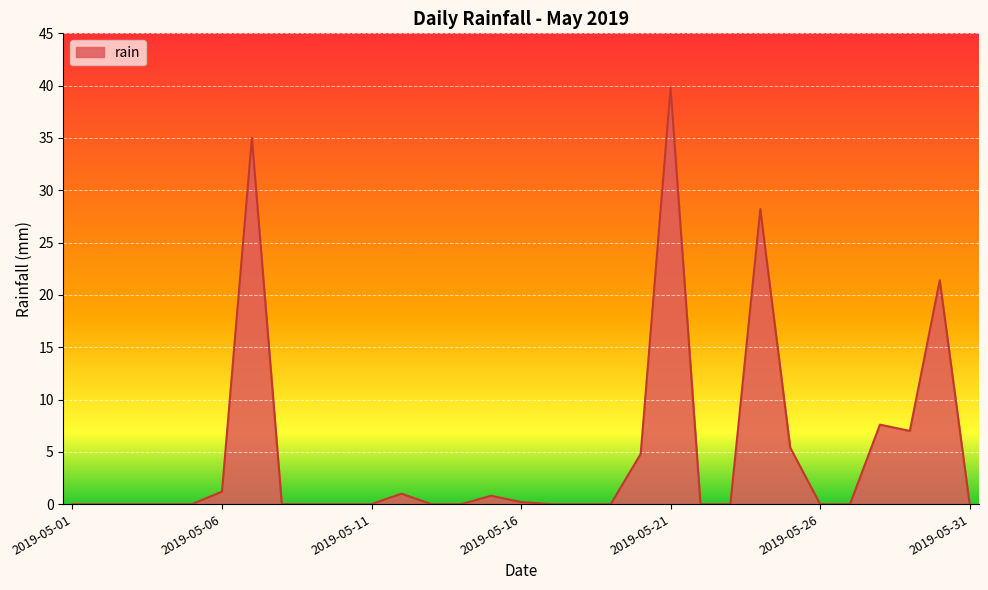

Does the chart display data point markers on the line(s)?

No